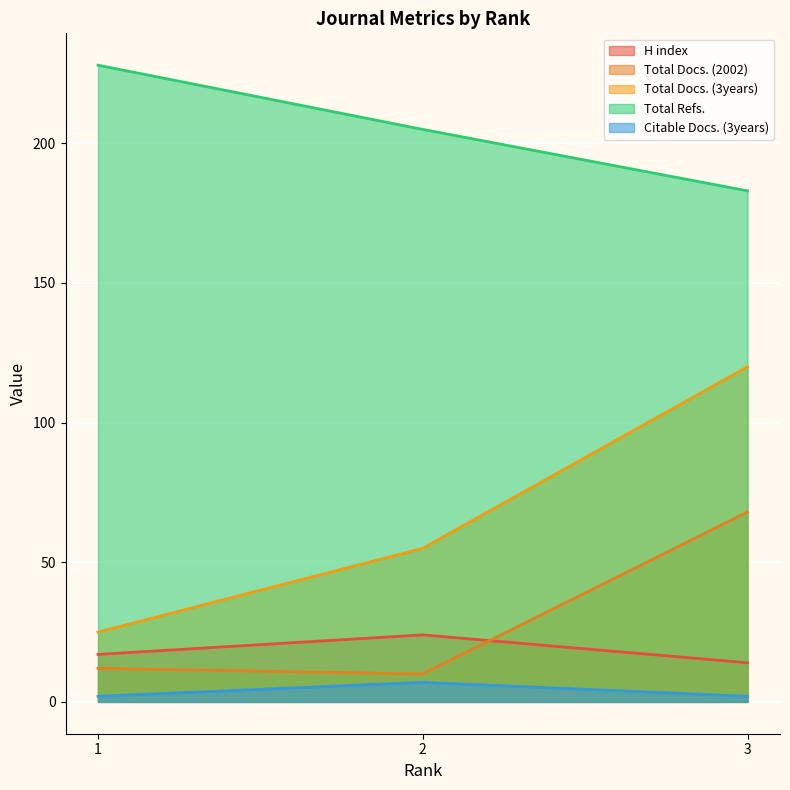

What is the greatest value displayed?

228